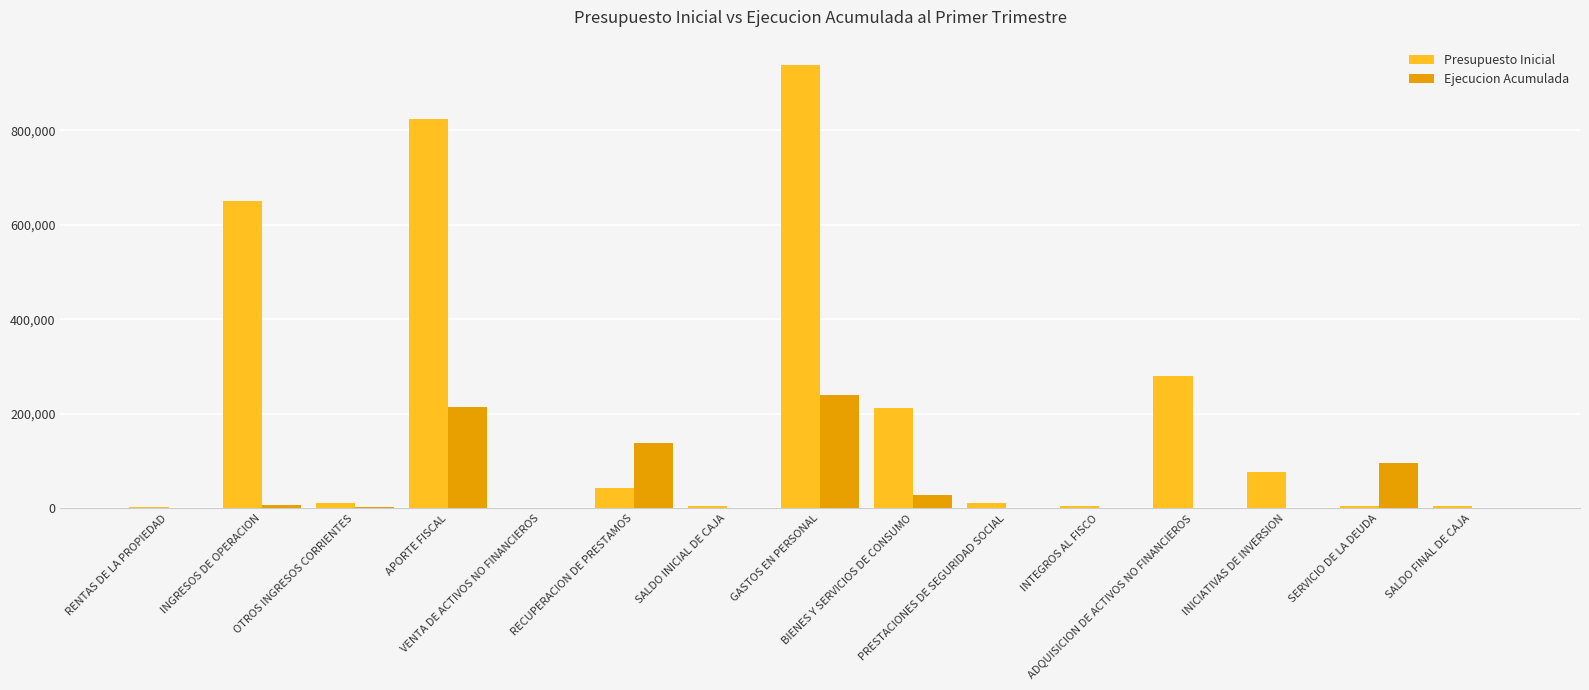

Are the bars grouped side by side (vs. stacked)?

Yes